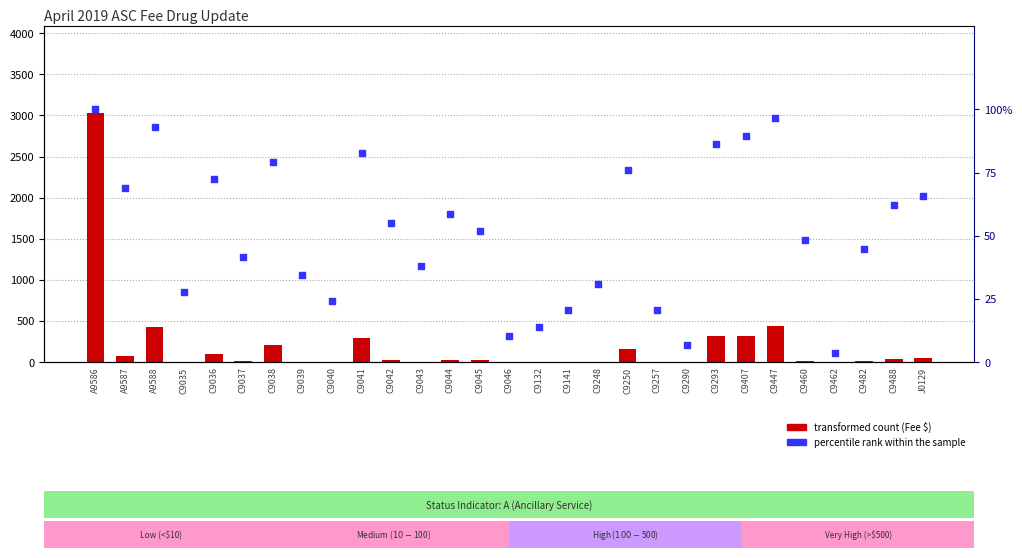

Which series has the largest Y range (max minus min)?

transformed count